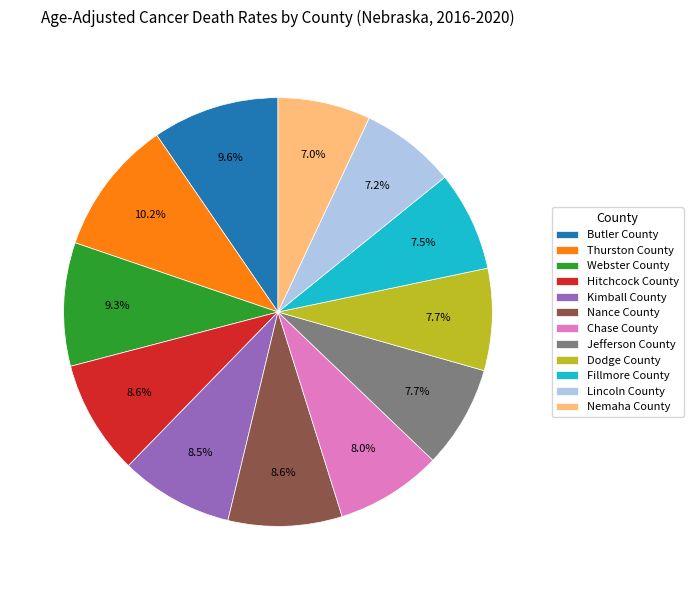

What percentage do Jefferson County and Nance County together represent?

16.3%